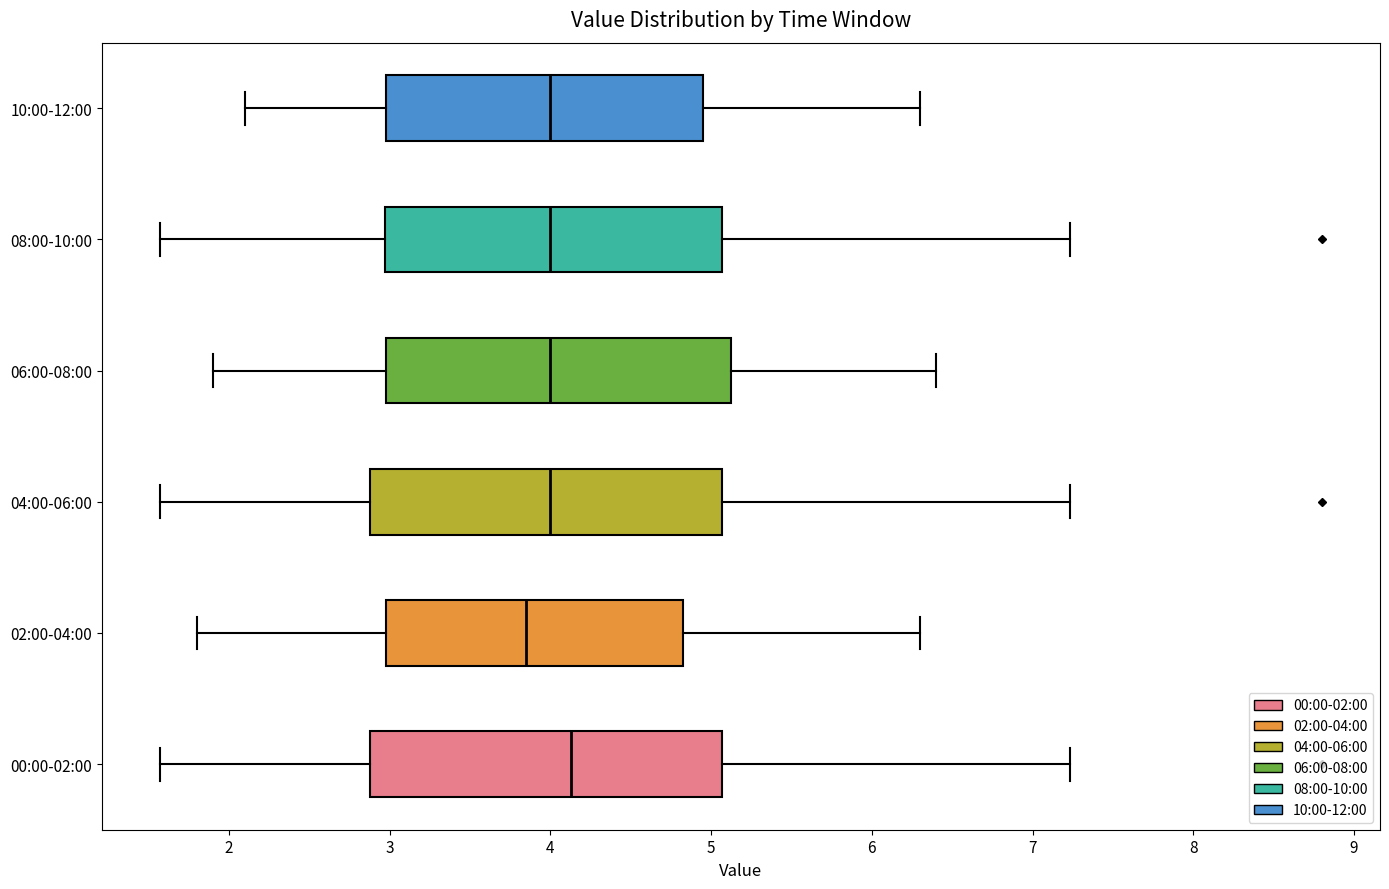

Which box has the furthest to the left median line?

02:00-04:00